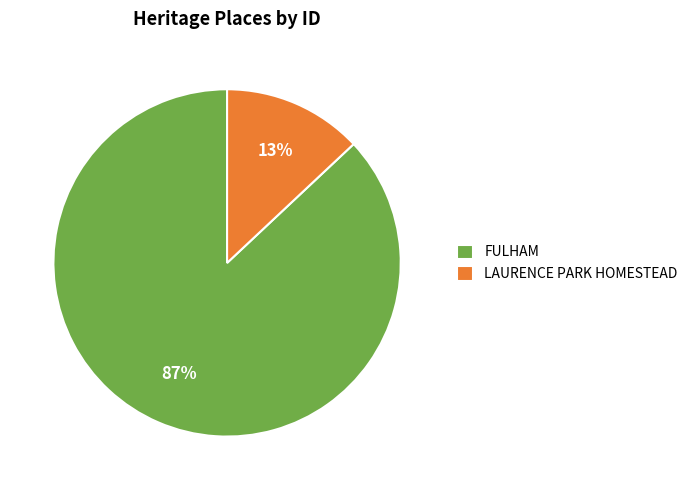

Is there a majority slice in this chart?

Yes